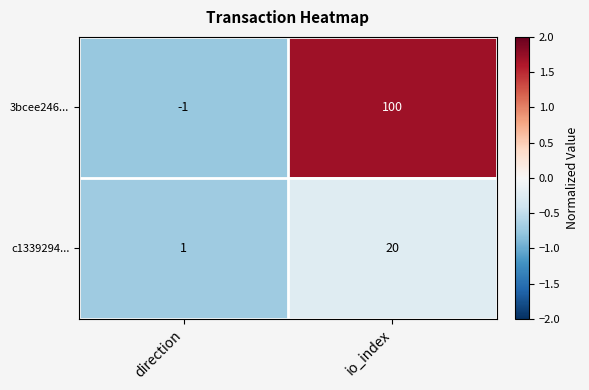

Reading left to right, what are all the values shown in this chart?

3bcee246...: direction=-1	io_index=100
c1339294...: direction=1	io_index=20